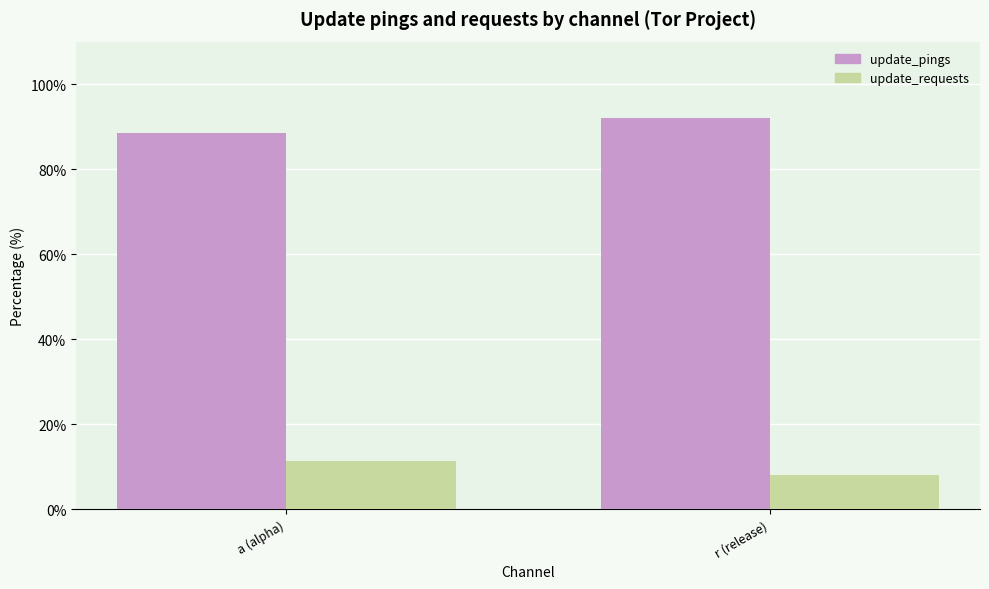

What is the maximum value shown in the chart?

92.0